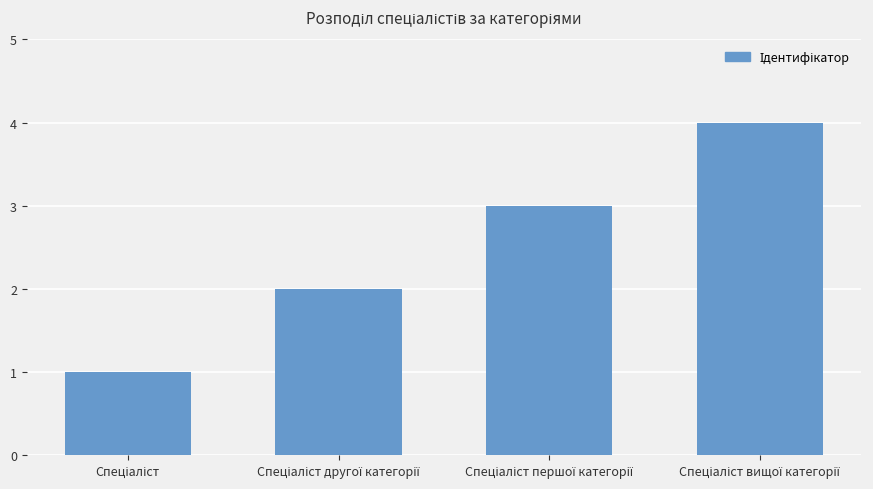

Are the bars grouped side by side (vs. stacked)?

No